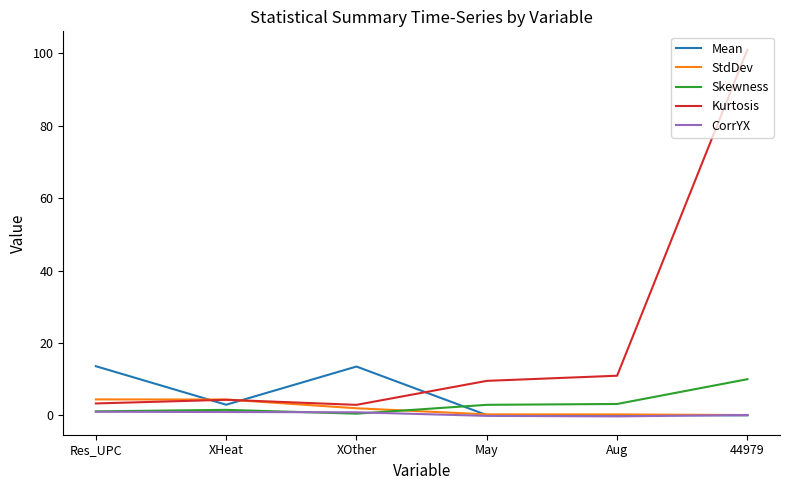

In Mean, how many points are higher than both neighbors (excluding endpoints)?

1